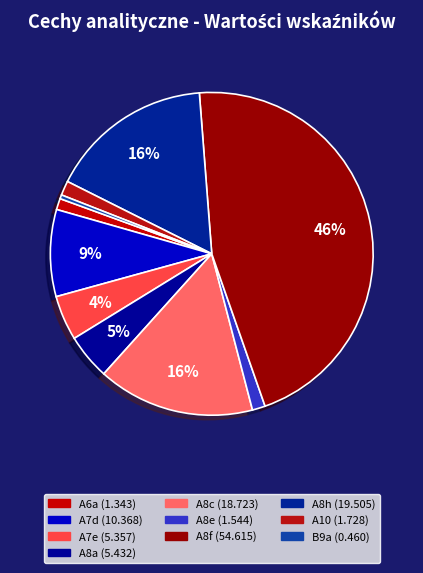

Which category has the biggest portion of the pie?

A8f